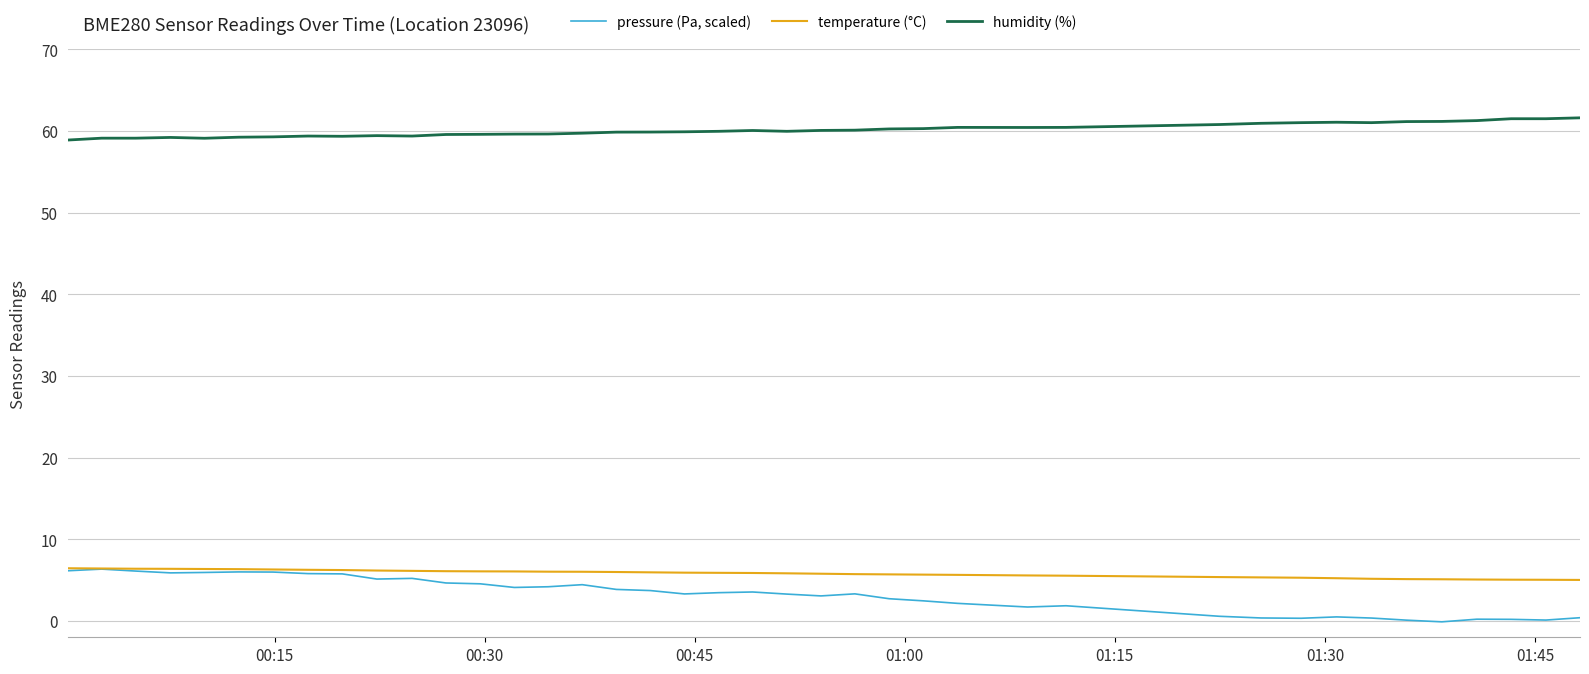

What is the maximum value shown in the chart?

61.6